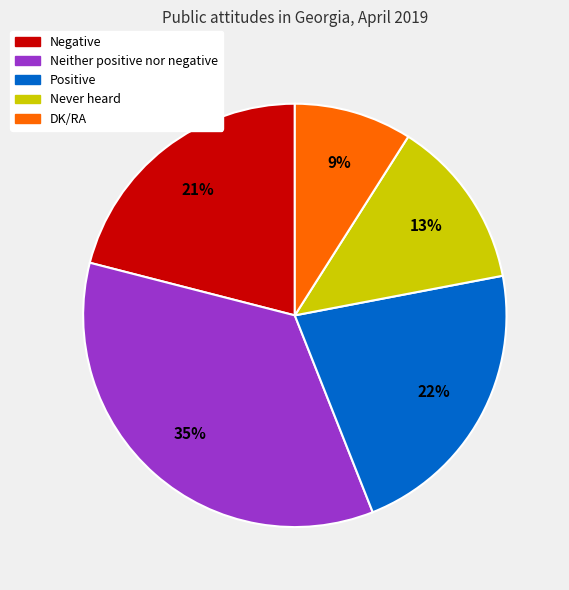

Is the sum of Neither positive nor negative and Positive greater than half?

Yes